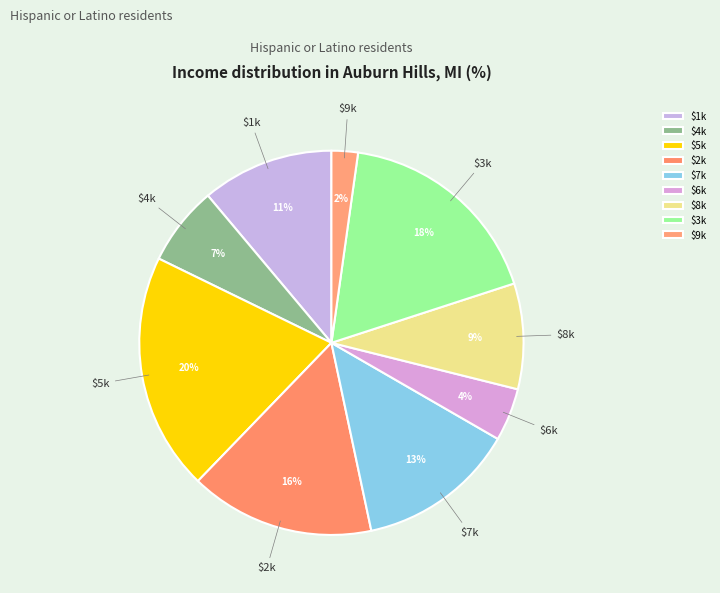

To the nearest percent, what is the average slice percentage?

11%